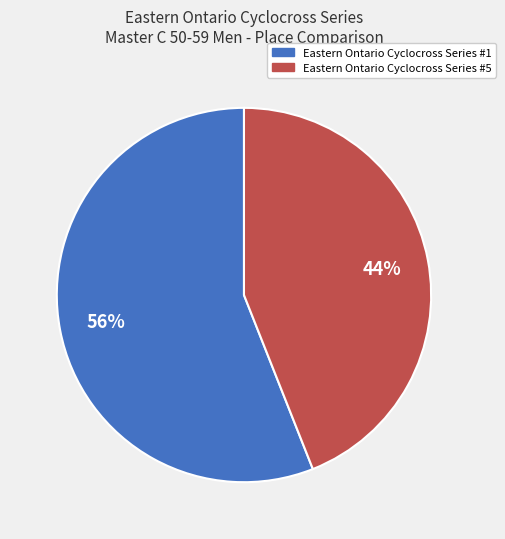

To the nearest percent, what is the difference between the largest and smallest slice percentages?

12%